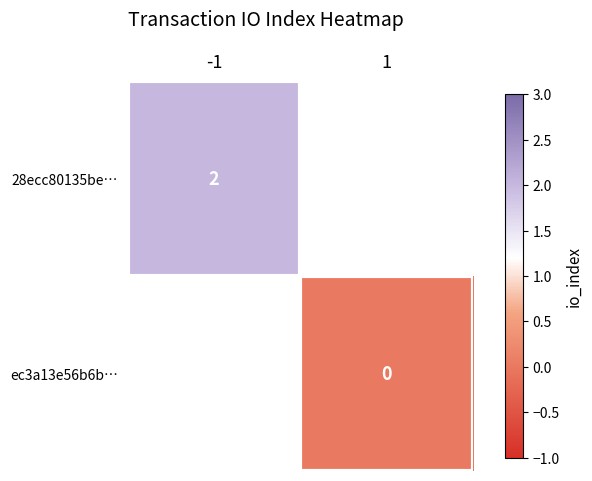

The 28ecc80135be… series shows 2 at -1. True or false?

True